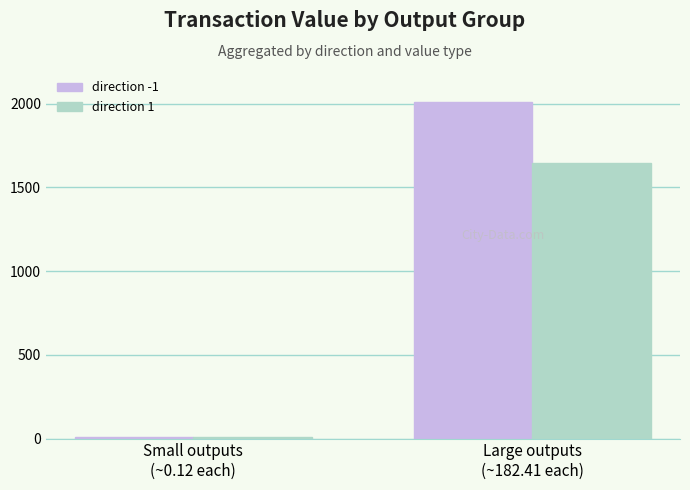

What is the label of the 1st bar from the right?

Large outputs
(~182.41 each)